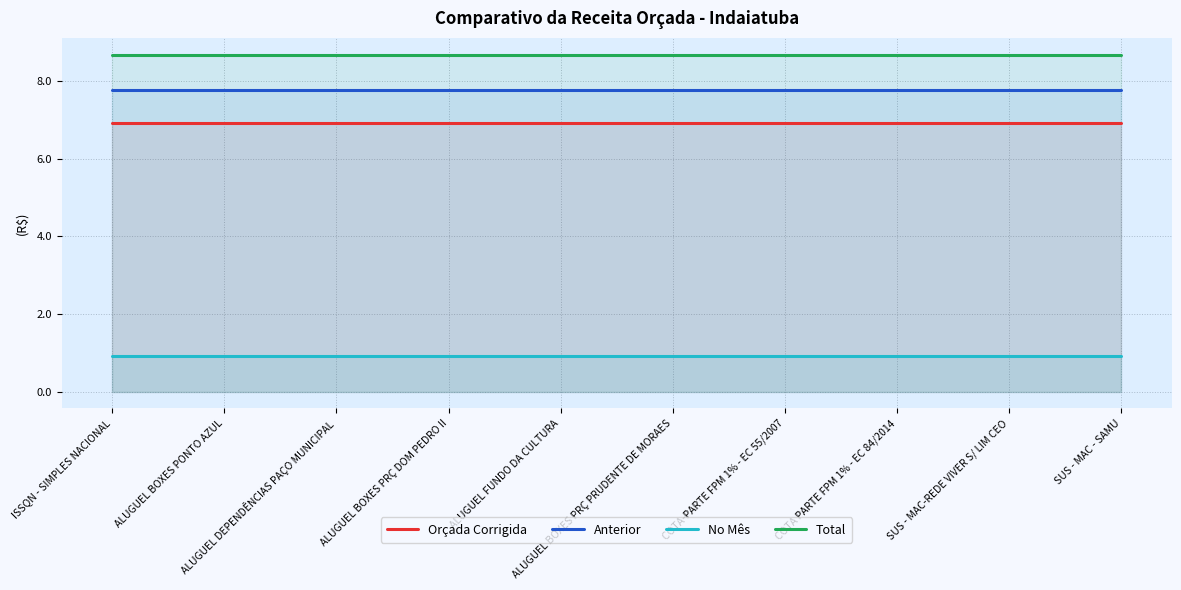

Is it true that Orçada Corrigida equals 1189605150.2 at ALUGUEL DEPENDÊNCIAS PAÇO MUNICIPAL?

False